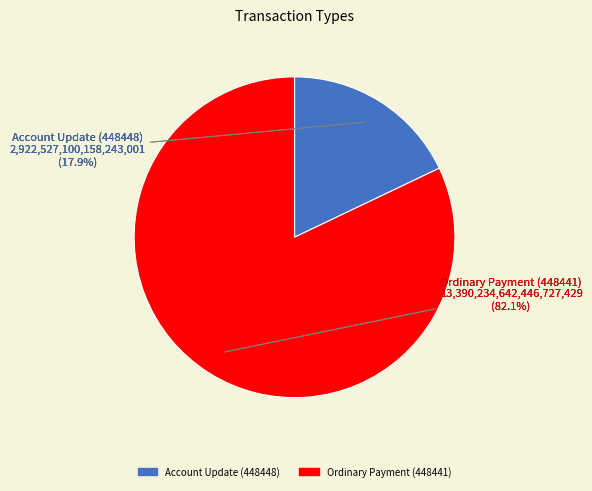

To the nearest percent, what is the average slice percentage?

50%